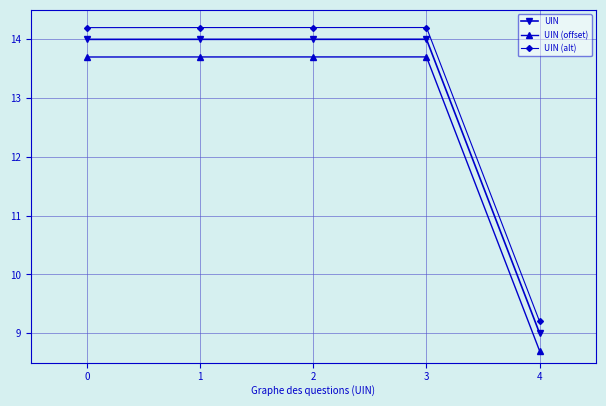

Where is UIN (alt) nearest to the value 11?

4